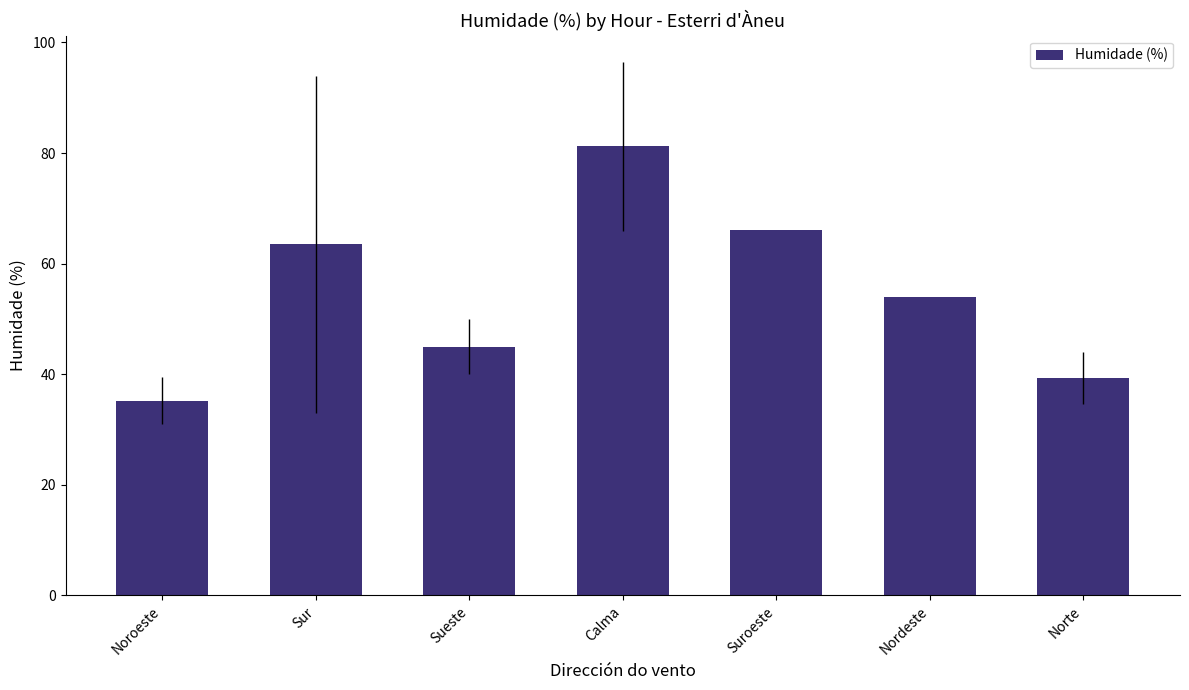

What is the label of the 7th bar from the right?

Noroeste